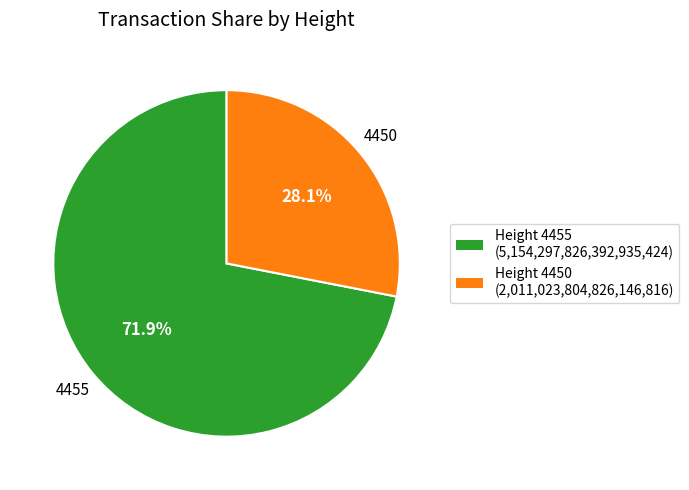

Which category has the biggest portion of the pie?

4455